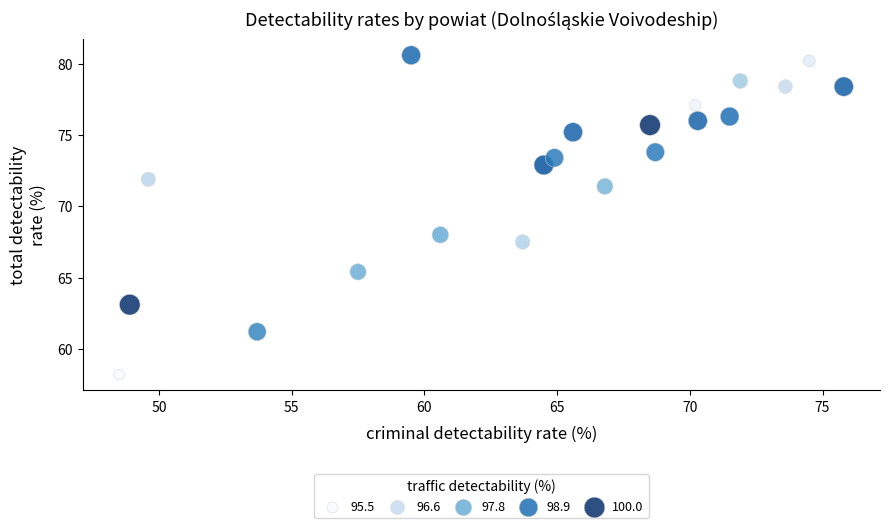

What Y value in the scatter plot is closest to 69?

68.0